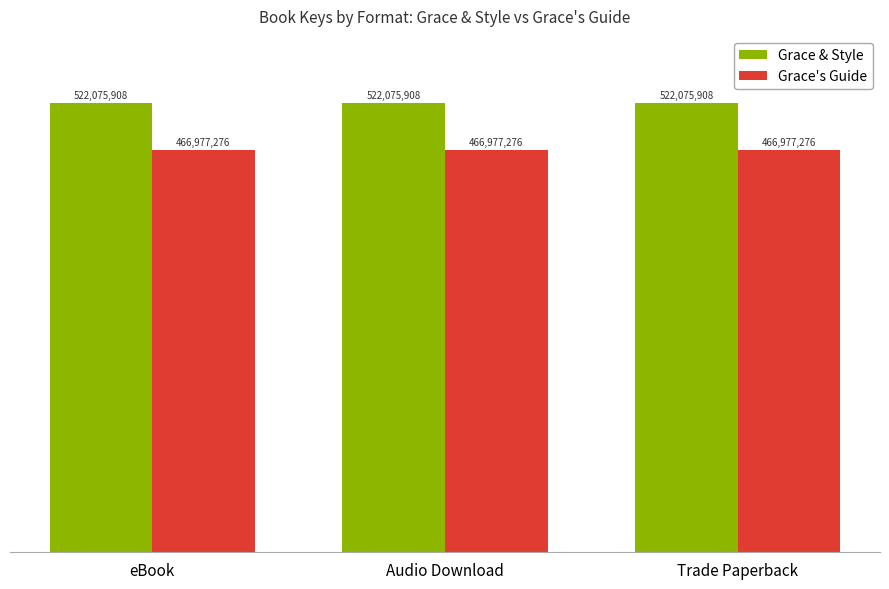

Are the bars horizontal?

No